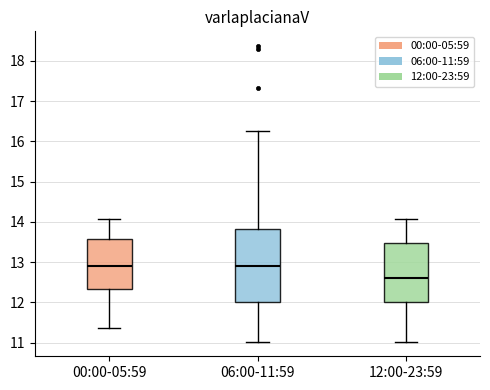

Where is the lower edge of the box for 06:00-11:59 on the y-axis? The values are not printed on the chart, so give them approximately, as read against the axis.

12.0